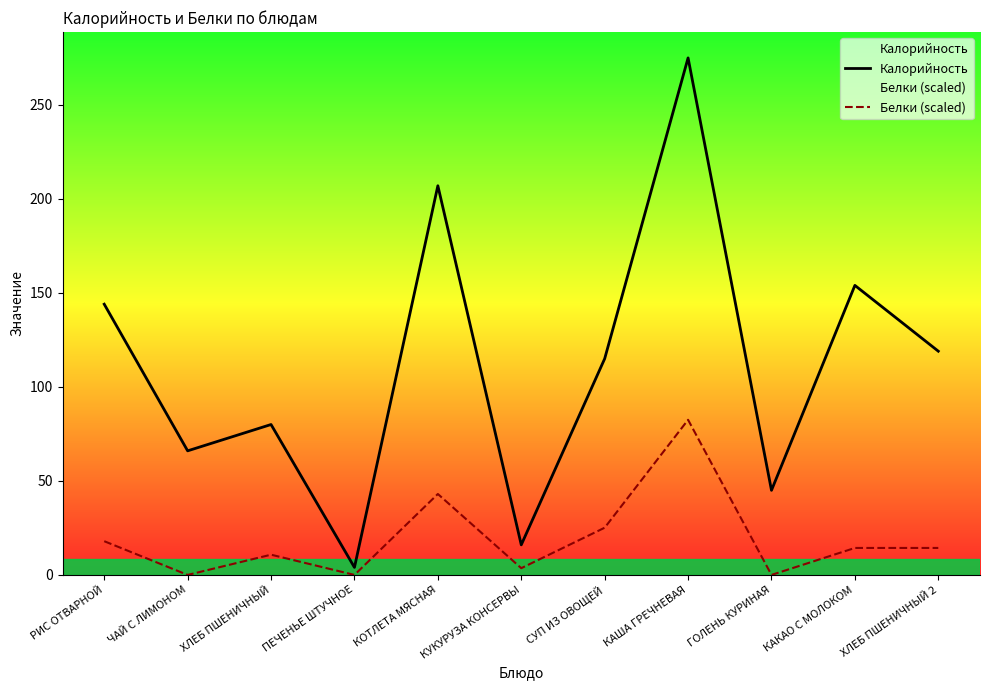

Reading right to left, list all the values displayed in this chart.

Калорийность: 119.0	154.0	45.0	275.0	115.0	16.0	207.0	4.0	80.0	66.0	144.0
Белки (scaled): 14.3	14.3	0.0	82.5	25.1	3.6	43.0	0.0	10.8	0.0	17.9